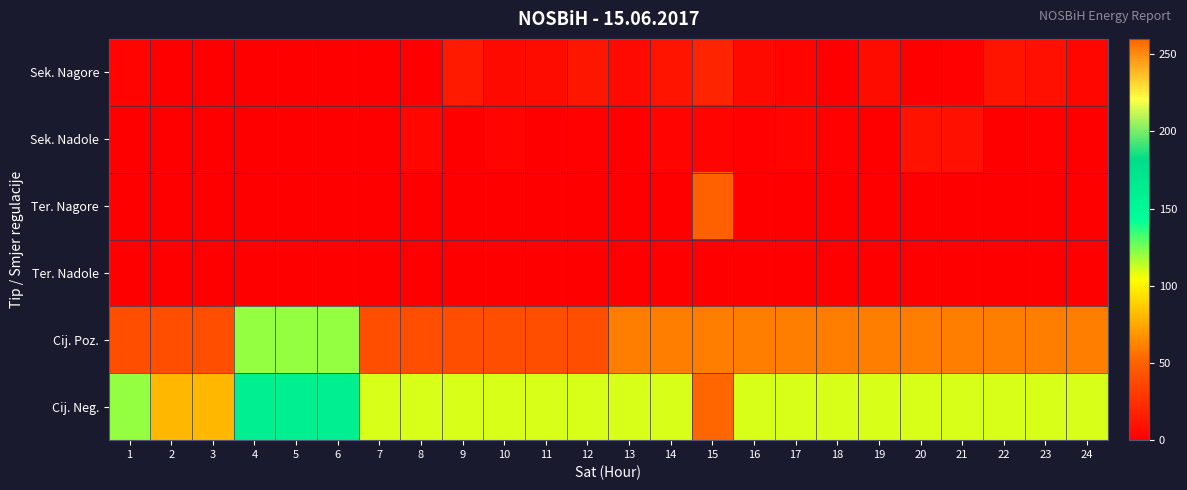

Reading right to left, extract all data points from this chart.

Sek. Nagore: 24=3.5	23=8.8	22=10.9	21=1.2	20=0.7	19=7.1	18=0.8	17=2.1	16=5.4	15=19.2	14=11.0	13=5.8	12=11.4	11=6.9	10=5.6	9=13.4	8=0.0	7=0.0	6=0.0	5=0.0	4=0.0	3=0.0	2=0.0	1=2.1
Sek. Nadole: 24=0.0	23=1.4	22=0.0	21=8.1	20=10.0	19=1.0	18=1.8	17=2.8	16=1.3	15=2.8	14=2.9	13=1.0	12=1.1	11=0.1	10=2.6	9=0.0	8=3.3	7=0.1	6=0.0	5=0.0	4=0.0	3=0.0	2=0.0	1=0.0
Ter. Nagore: 24=0.0	23=0.0	22=0.0	21=0.0	20=0.0	19=0.0	18=0.0	17=0.0	16=0.0	15=50.0	14=0.0	13=0.0	12=0.0	11=0.0	10=0.0	9=0.0	8=0.0	7=0.0	6=0.0	5=0.0	4=0.0	3=0.0	2=0.0	1=0.0
Ter. Nadole: 24=0.0	23=0.0	22=0.0	21=0.0	20=0.0	19=0.0	18=0.0	17=0.0	16=0.0	15=0.0	14=0.0	13=0.0	12=0.0	11=0.0	10=0.0	9=0.0	8=0.0	7=0.0	6=0.0	5=0.0	4=0.0	3=0.0	2=0.0	1=0.0
Cij. Poz.: 24=60.0	23=60.0	22=60.0	21=60.0	20=60.0	19=60.0	18=60.0	17=60.0	16=60.0	15=60.0	14=60.0	13=60.0	12=40.0	11=40.0	10=40.0	9=40.0	8=40.0	7=40.0	6=120.0	5=120.0	4=120.0	3=40.0	2=40.0	1=40.0
Cij. Neg.: 24=110.0	23=110.0	22=110.0	21=110.0	20=110.0	19=110.0	18=110.0	17=110.0	16=110.0	15=260.0	14=110.0	13=110.0	12=110.0	11=110.0	10=110.0	9=110.0	8=110.0	7=110.0	6=160.0	5=160.0	4=160.0	3=80.0	2=80.0	1=120.0